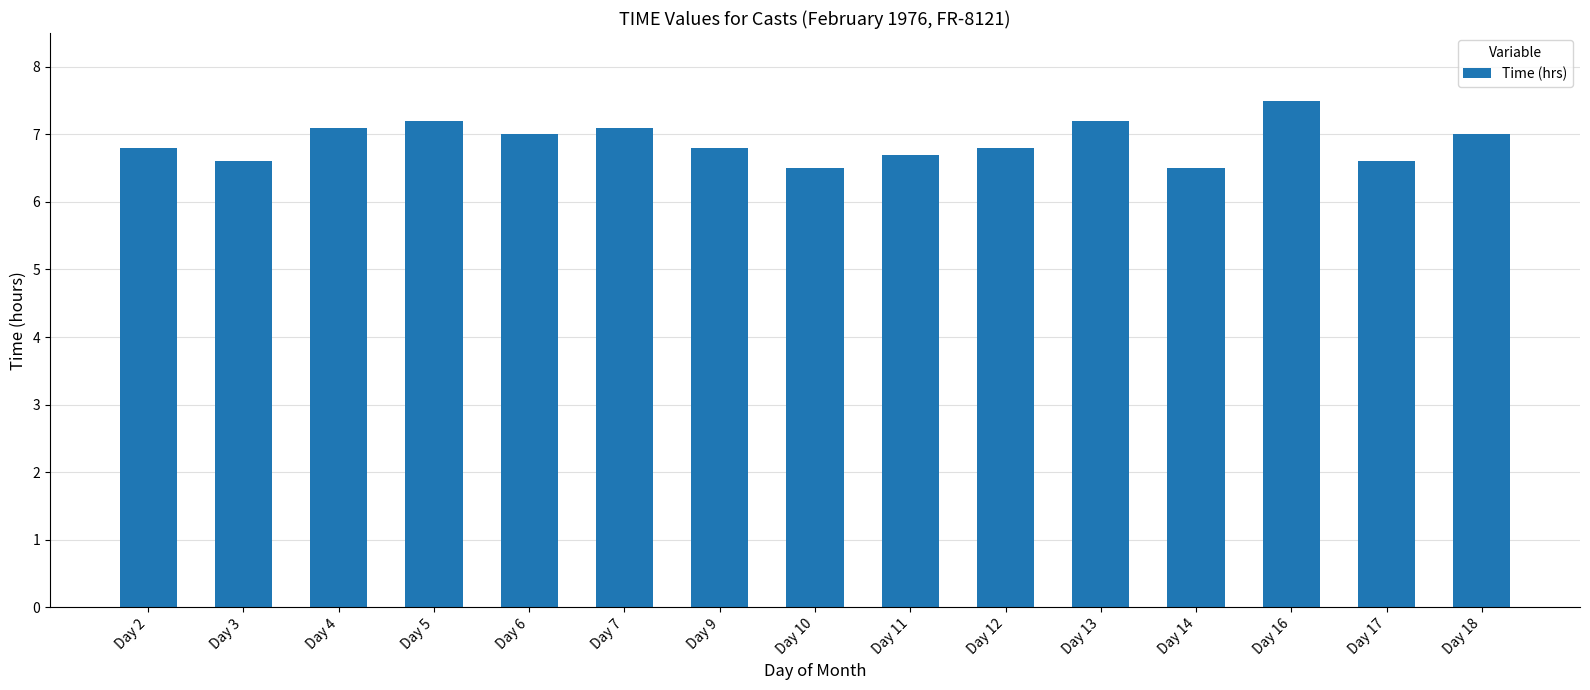

Reading left to right, what are all the values shown in this chart?

6.8	6.6	7.1	7.2	7.0	7.1	6.8	6.5	6.7	6.8	7.2	6.5	7.5	6.6	7.0